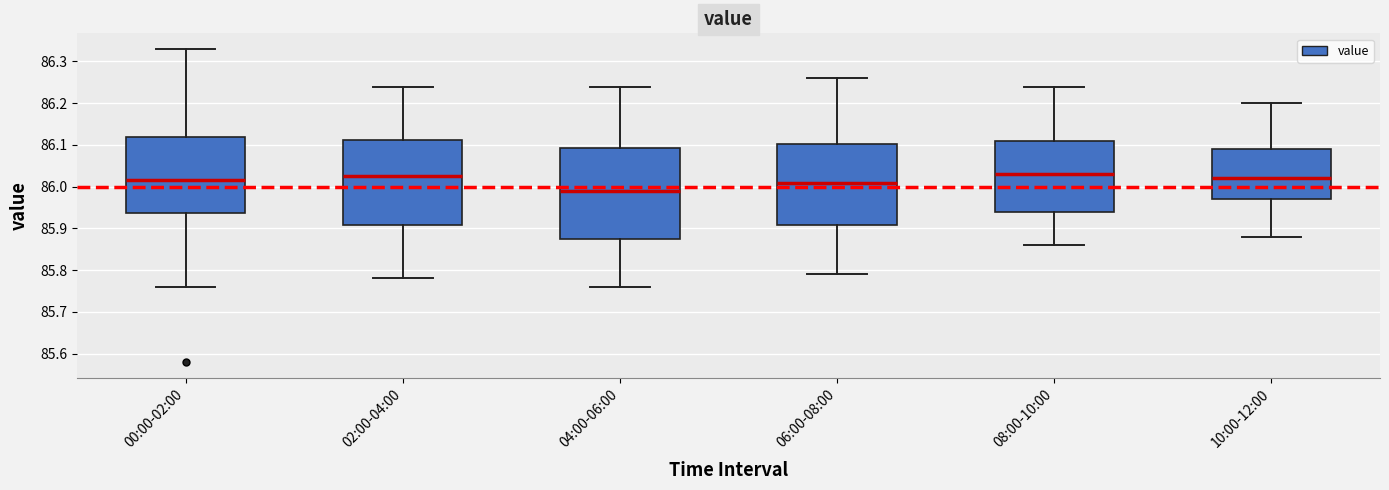

Reading left to right, read every box against the y-axis: the position of its median line, the range the box covers, and the ends of its whiskers. The values are not printed on the chart, so give them approximately, as read against the axis.

00:00-02:00: median 86.02, box 85.94 to 86.12, whiskers 85.76 to 86.33
02:00-04:00: median 86.03, box 85.91 to 86.11, whiskers 85.78 to 86.24
04:00-06:00: median 85.99, box 85.88 to 86.09, whiskers 85.76 to 86.24
06:00-08:00: median 86.01, box 85.91 to 86.10, whiskers 85.79 to 86.26
08:00-10:00: median 86.03, box 85.94 to 86.11, whiskers 85.86 to 86.24
10:00-12:00: median 86.02, box 85.97 to 86.09, whiskers 85.88 to 86.20